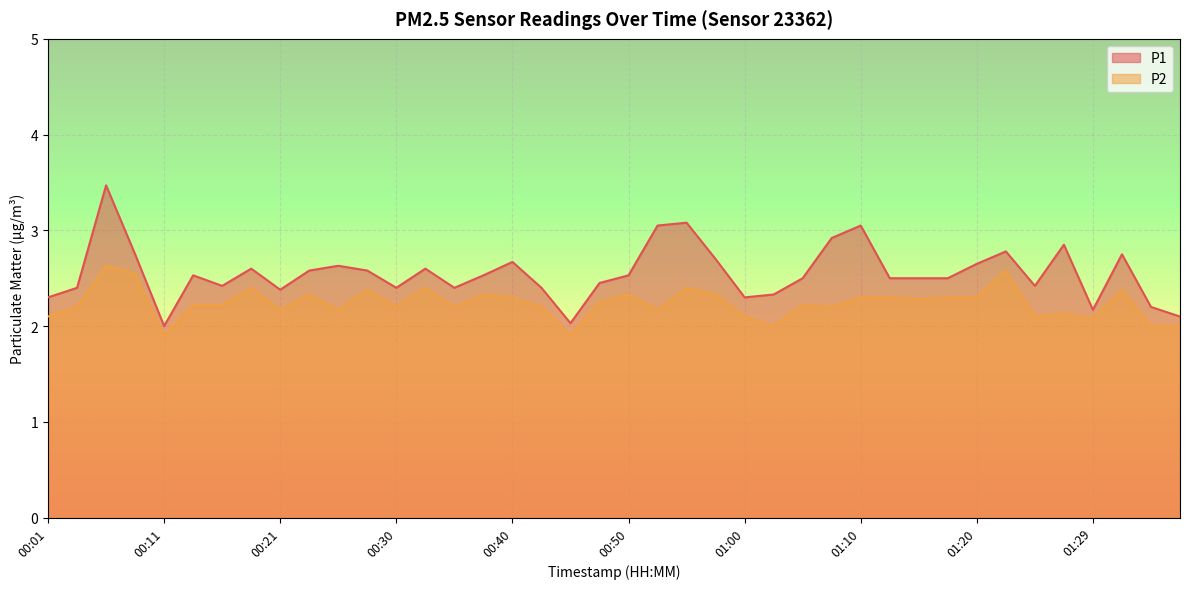

Which series has the largest total across all categories?

P1